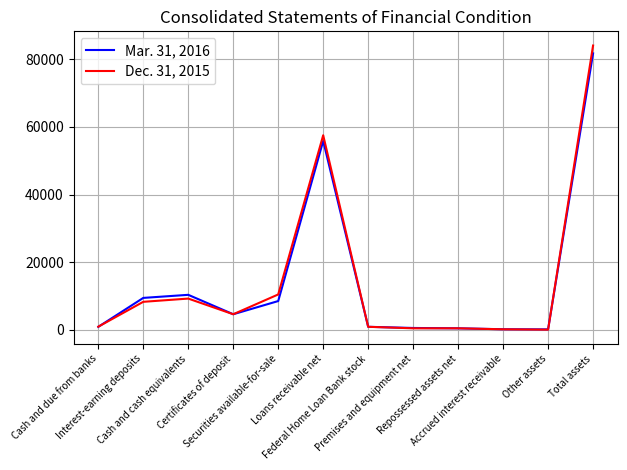

At which category does Dec. 31, 2015 reach its first local peak?

Cash and cash equivalents